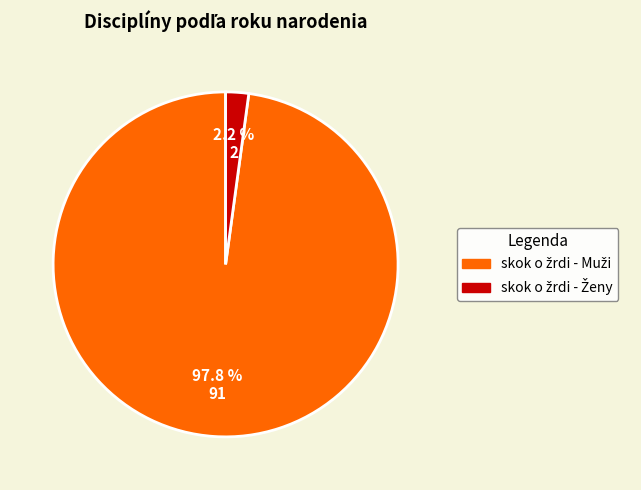

Does any single category account for the majority?

Yes